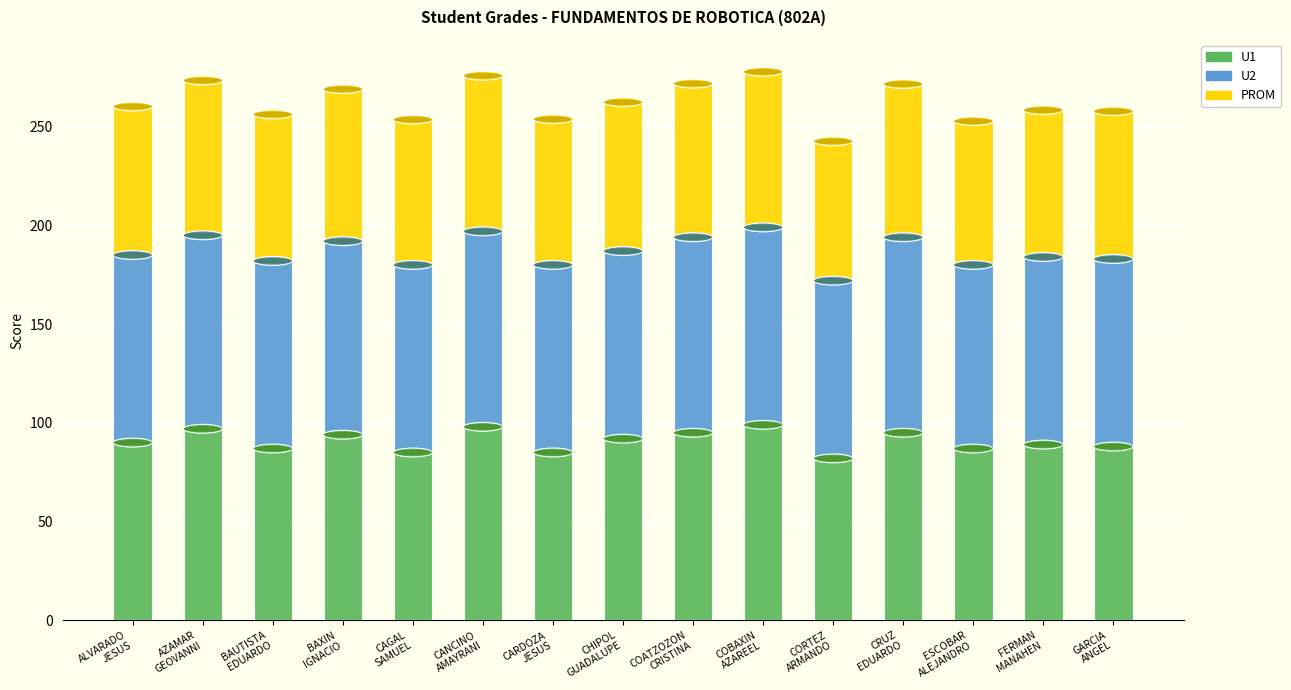

How many series are shown in this chart?

3